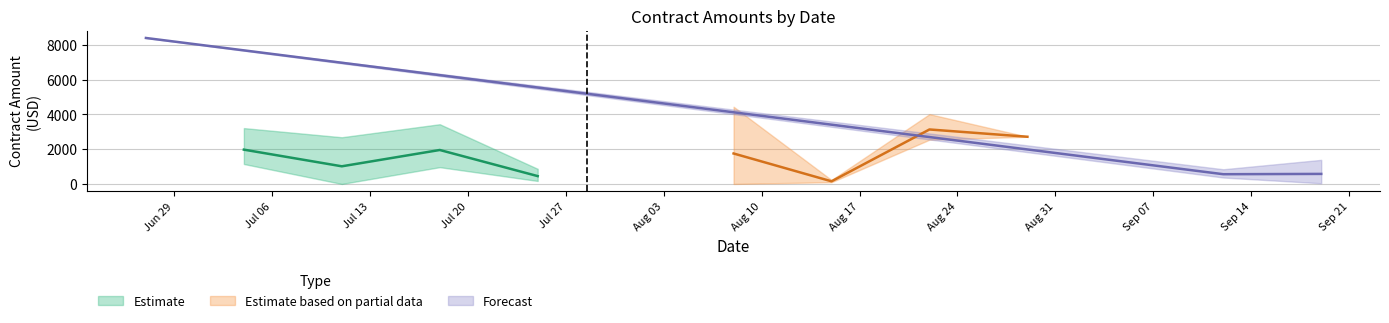

What is the difference between the maximum and minimum values?

8322.6